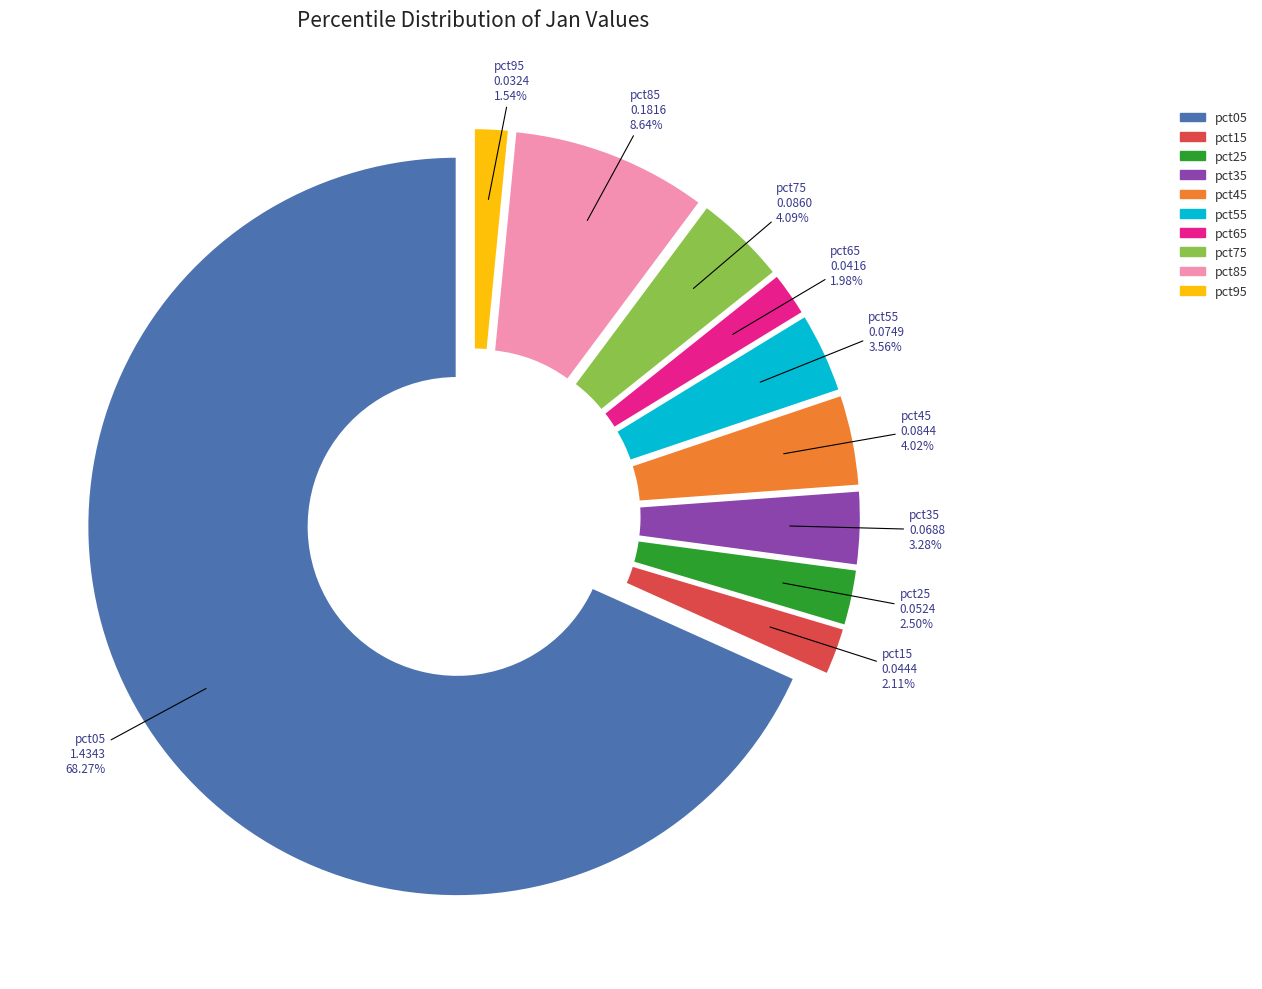

Combined, what portion of the pie is pct15 and pct05?

70.4%